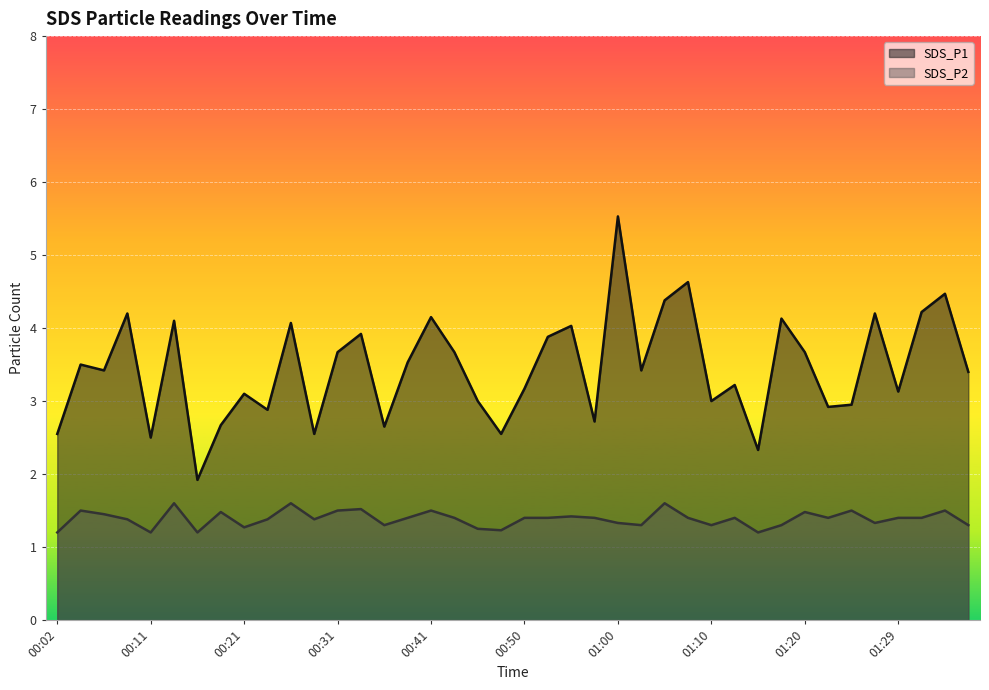

Reading left to right, transcribe all the data shown in this chart.

SDS_P1: 2.5	3.5	3.4	4.2	2.5	4.1	1.9	2.7	3.1	2.9	4.1	2.5	3.7	3.9	2.6	3.5	4.2	3.7	3.0	2.5	3.2	3.9	4.0	2.7	5.5	3.4	4.4	4.6	3.0	3.2	2.3	4.1	3.7	2.9	3.0	4.2	3.1	4.2	4.5	3.4
SDS_P2: 1.2	1.5	1.4	1.4	1.2	1.6	1.2	1.5	1.3	1.4	1.6	1.4	1.5	1.5	1.3	1.4	1.5	1.4	1.2	1.2	1.4	1.4	1.4	1.4	1.3	1.3	1.6	1.4	1.3	1.4	1.2	1.3	1.5	1.4	1.5	1.3	1.4	1.4	1.5	1.3